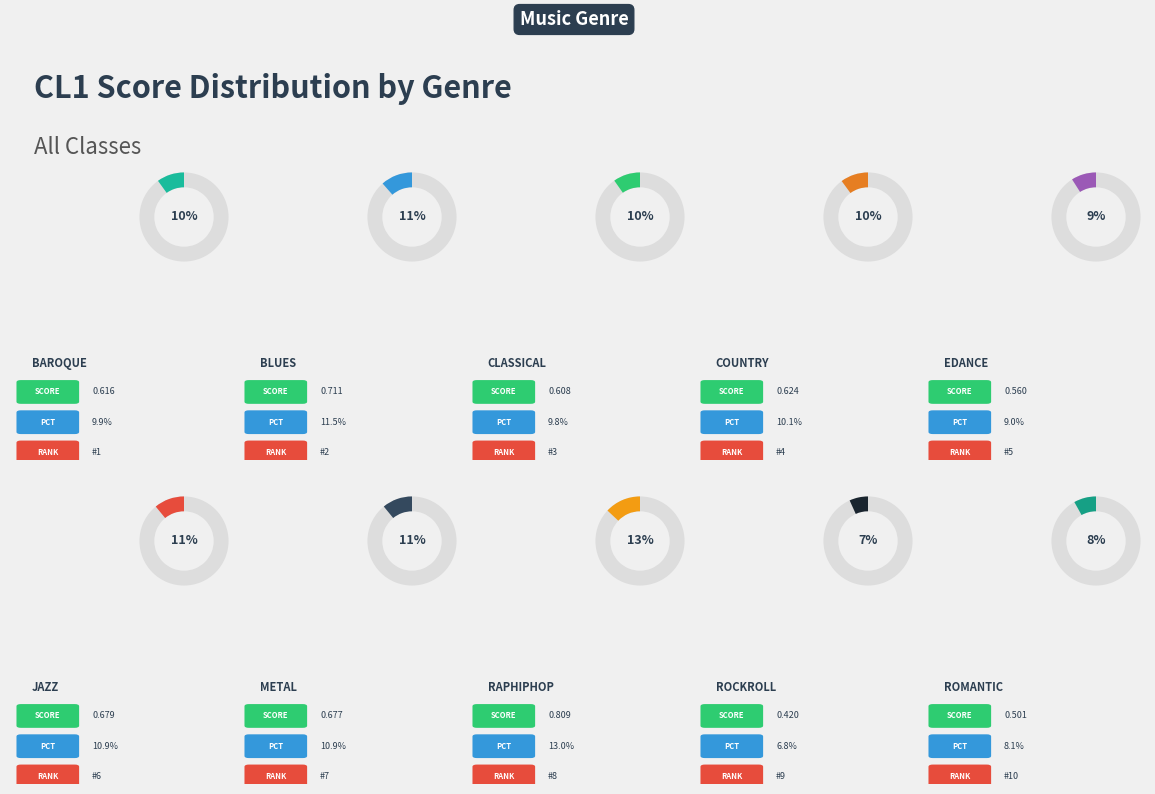

To the nearest percent, what is the difference between the BAROQUE and BLUES slice percentages?

2%